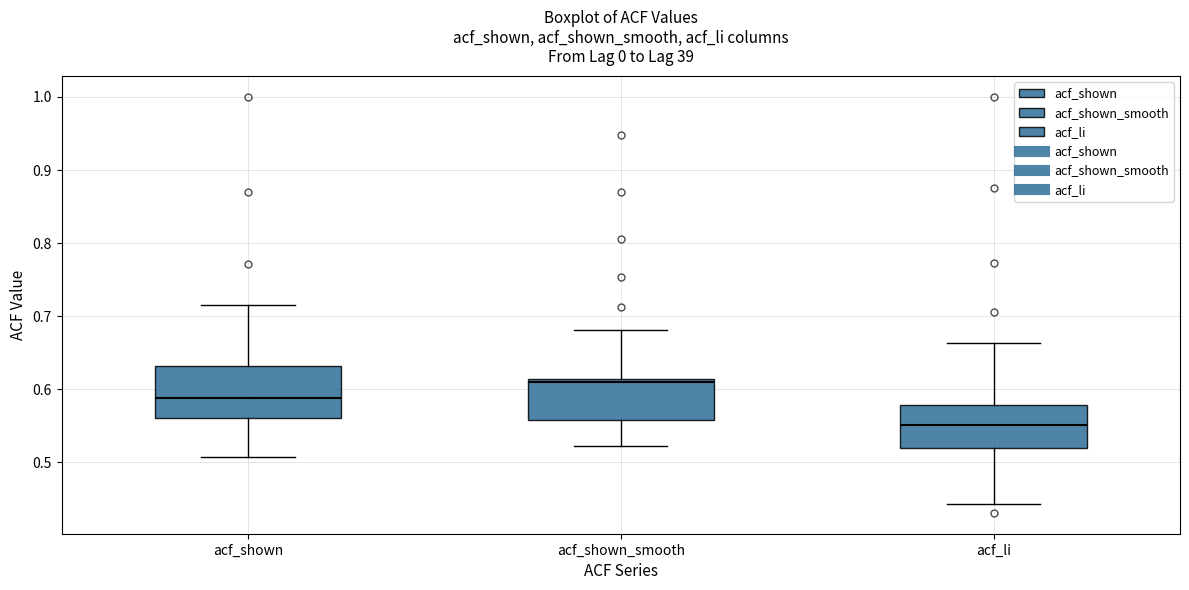

Comparing the boxes themselves (not the whiskers), which one is the tallest?

acf_shown